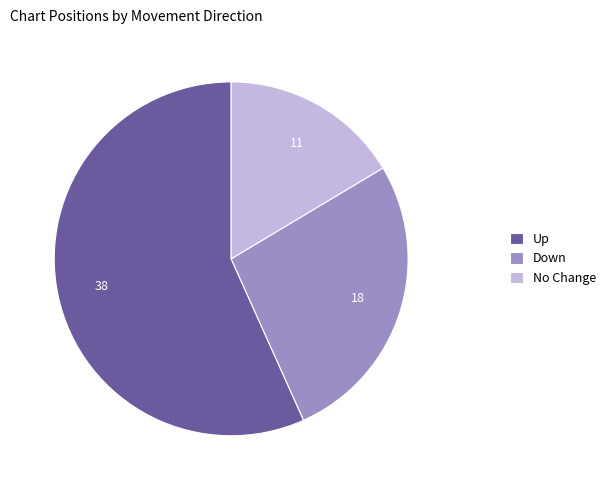

Does Up account for over 50% of the chart?

Yes